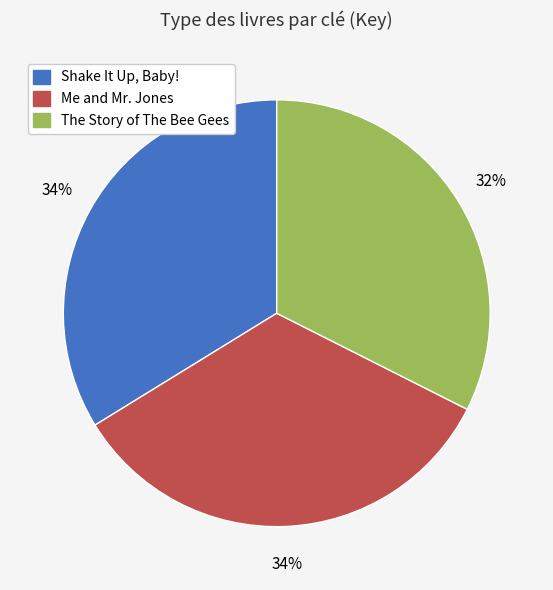

Is it true that The Story of The Bee Gees is 46% of the pie?

False